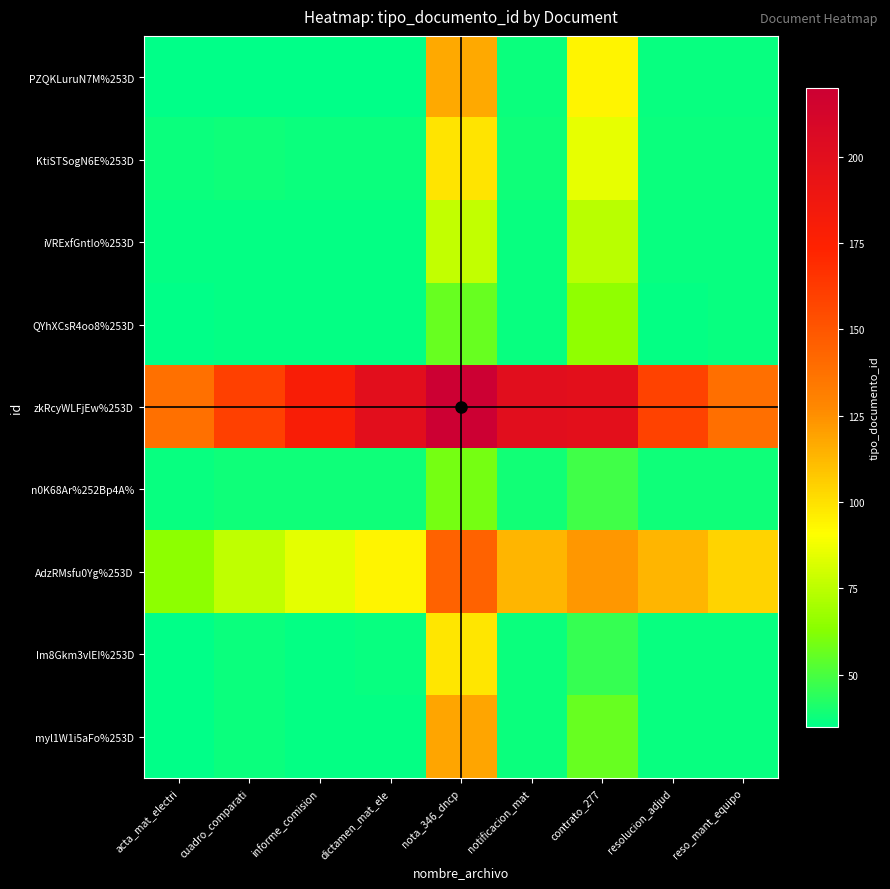

What is the total value across all series at informe_comision?

519.2